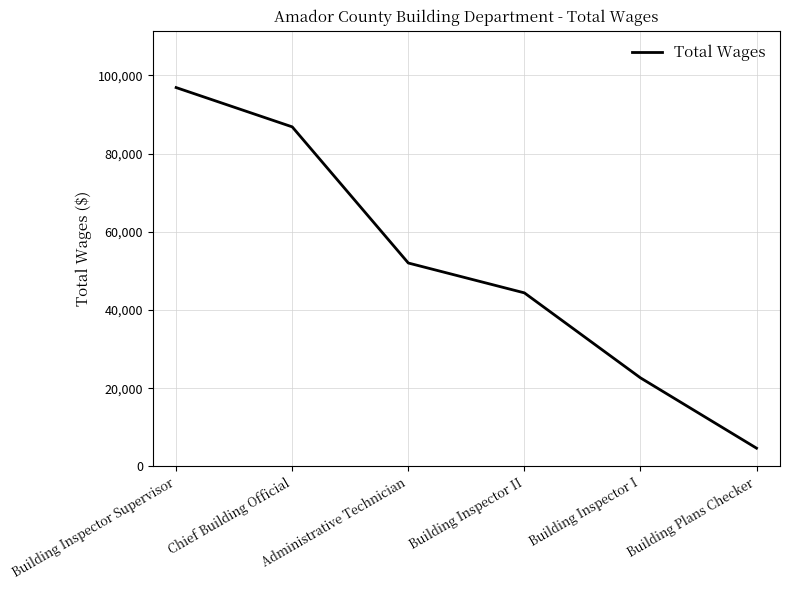

How many values are below 52027?

3